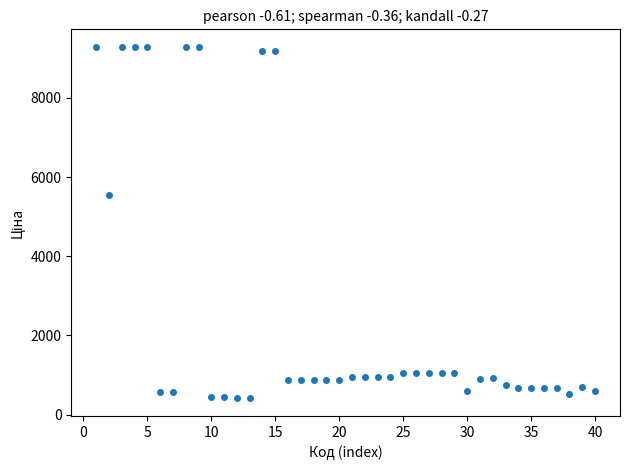

What is the range of X values (max minus min)?

39.0